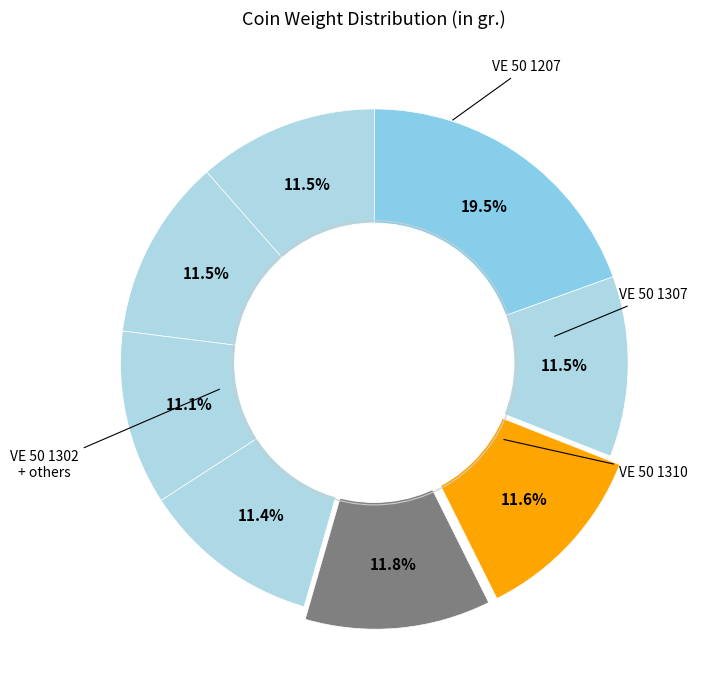

To the nearest percent, what is the difference between the largest and smallest slice percentages?

8%